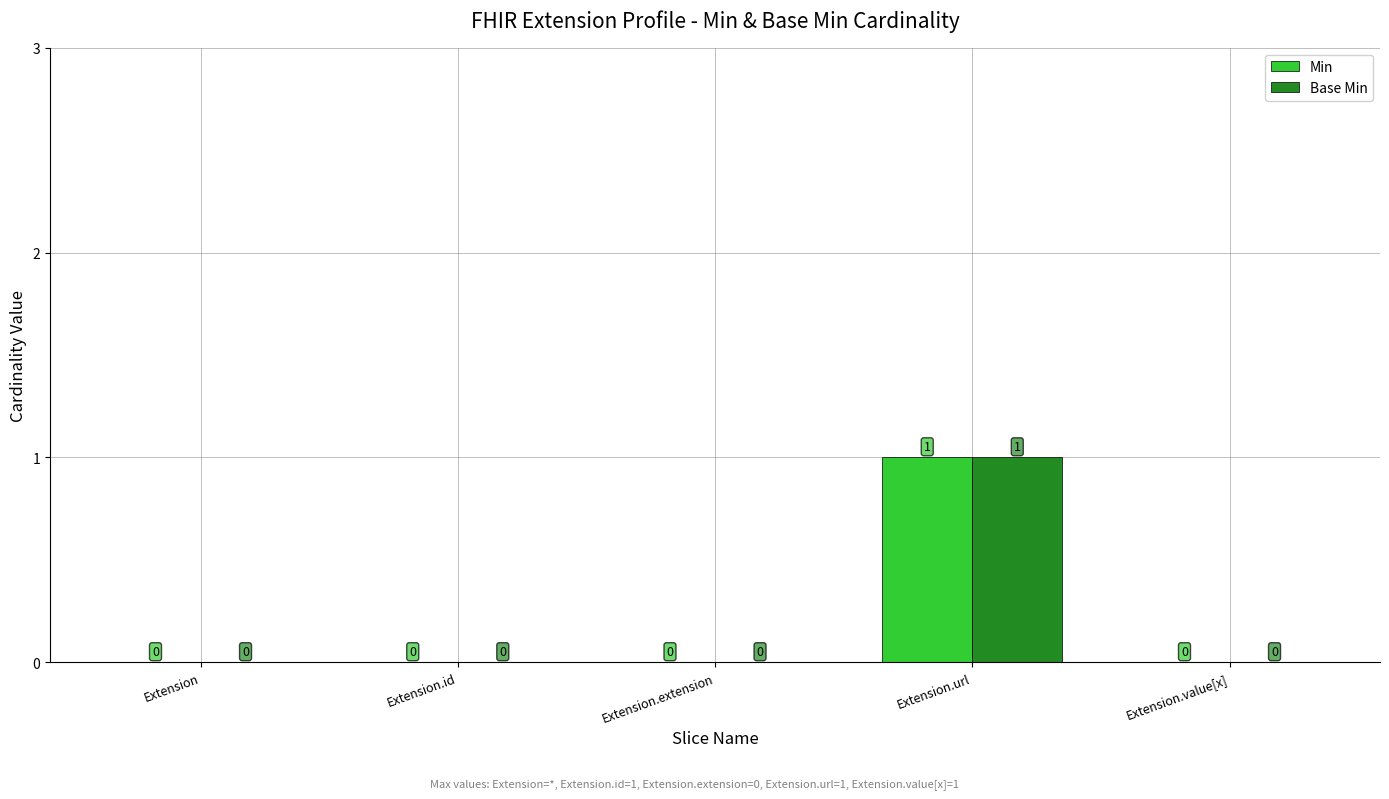

Is it true that Min equals 1 at Extension.url?

True